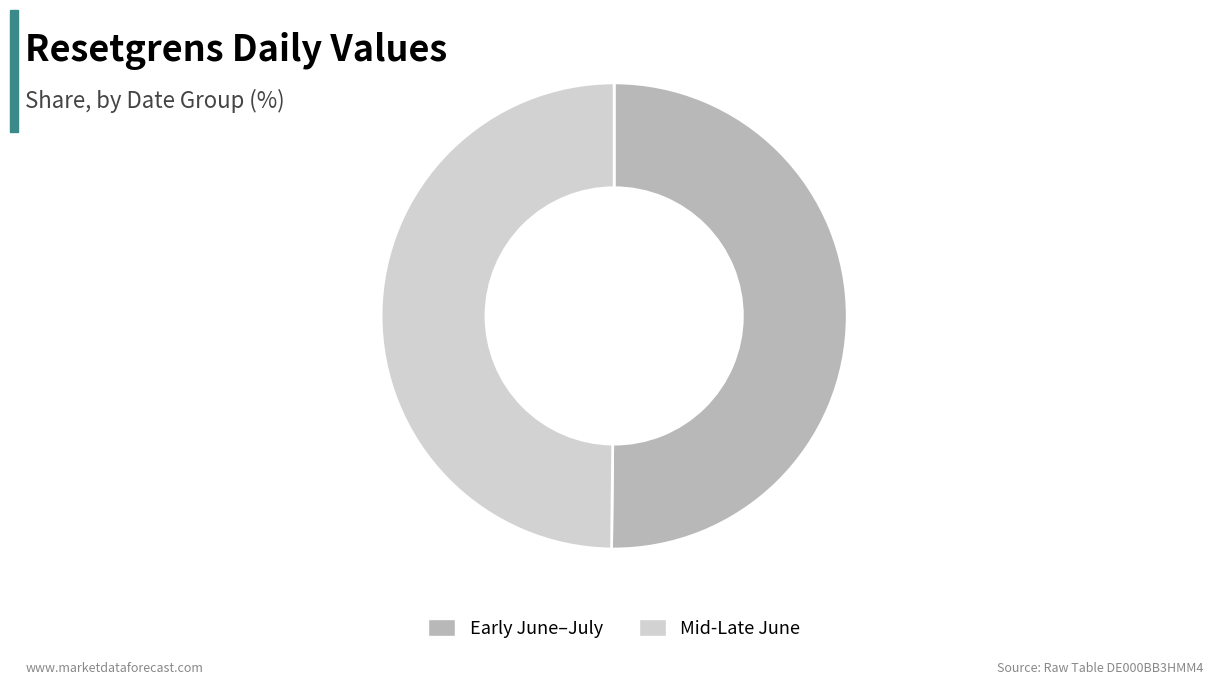

True or false: Early June–July accounts for 50% of the total.

True